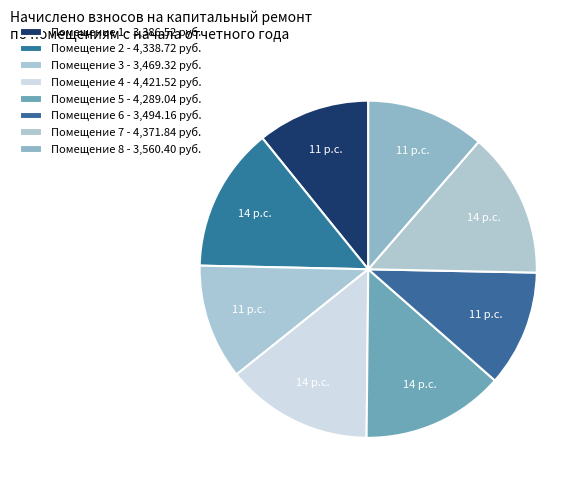

Count the number of slices in the pie.

8